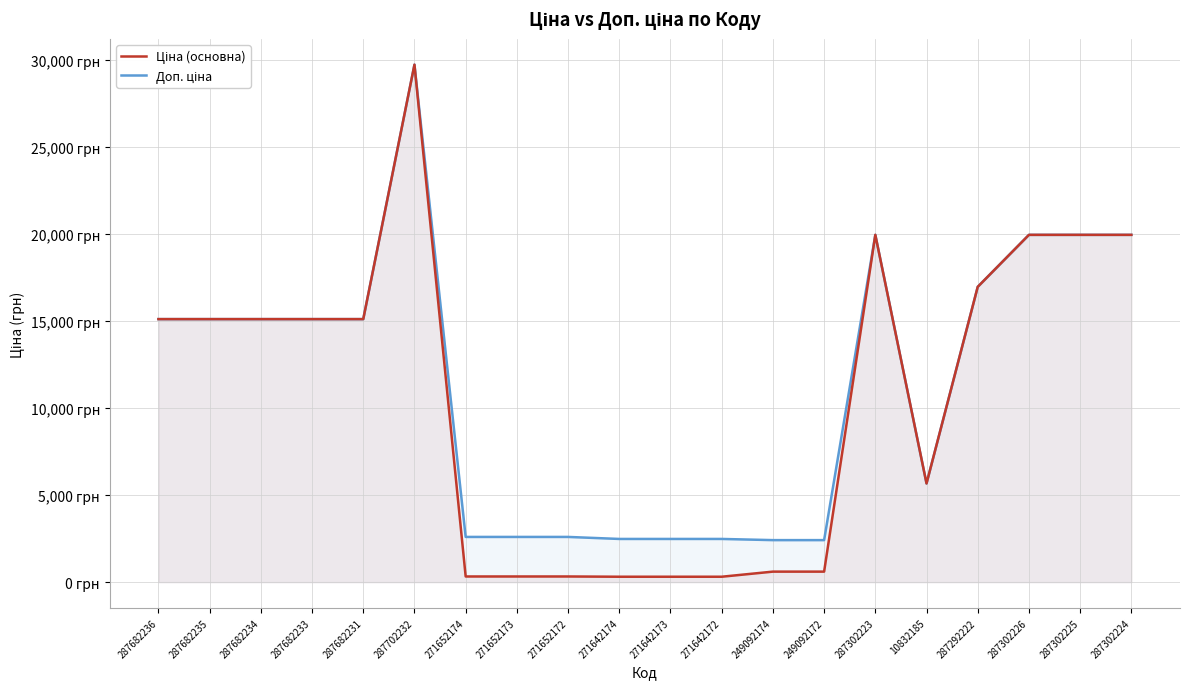

List the series in order of their peak value, lowest first.

Ціна (основна), Доп. ціна